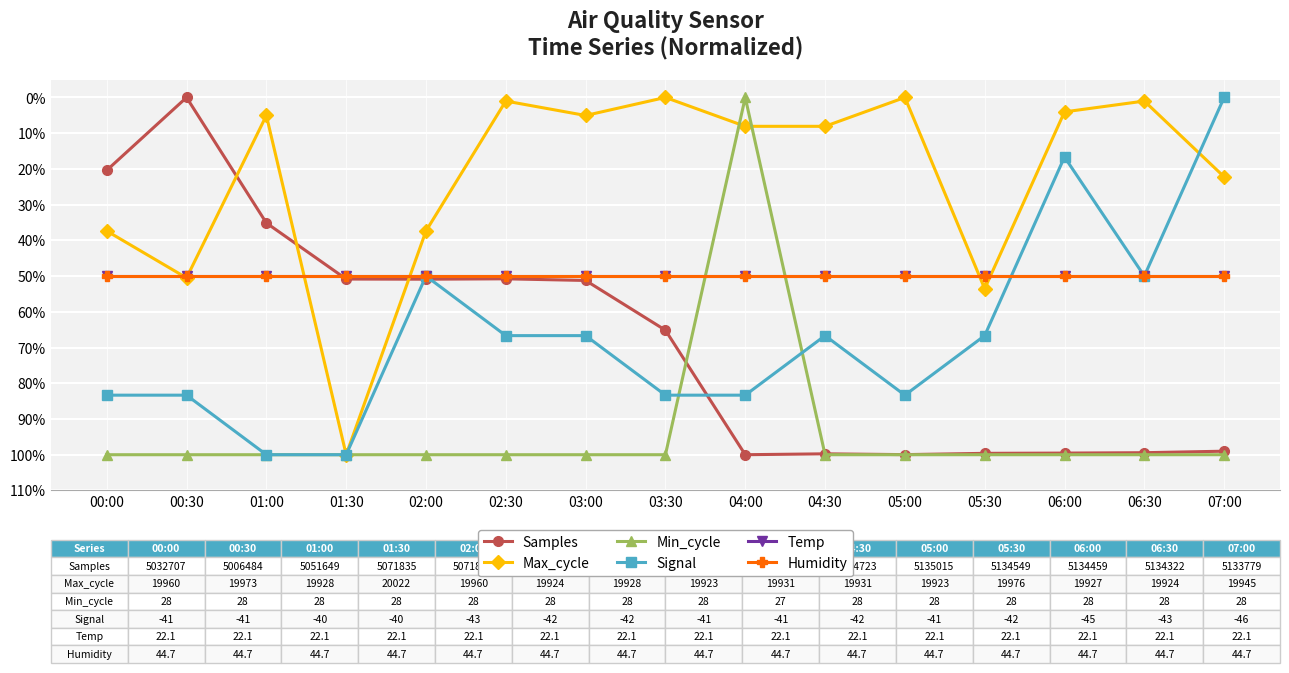

Is this an area chart (filled region under the line)?

No